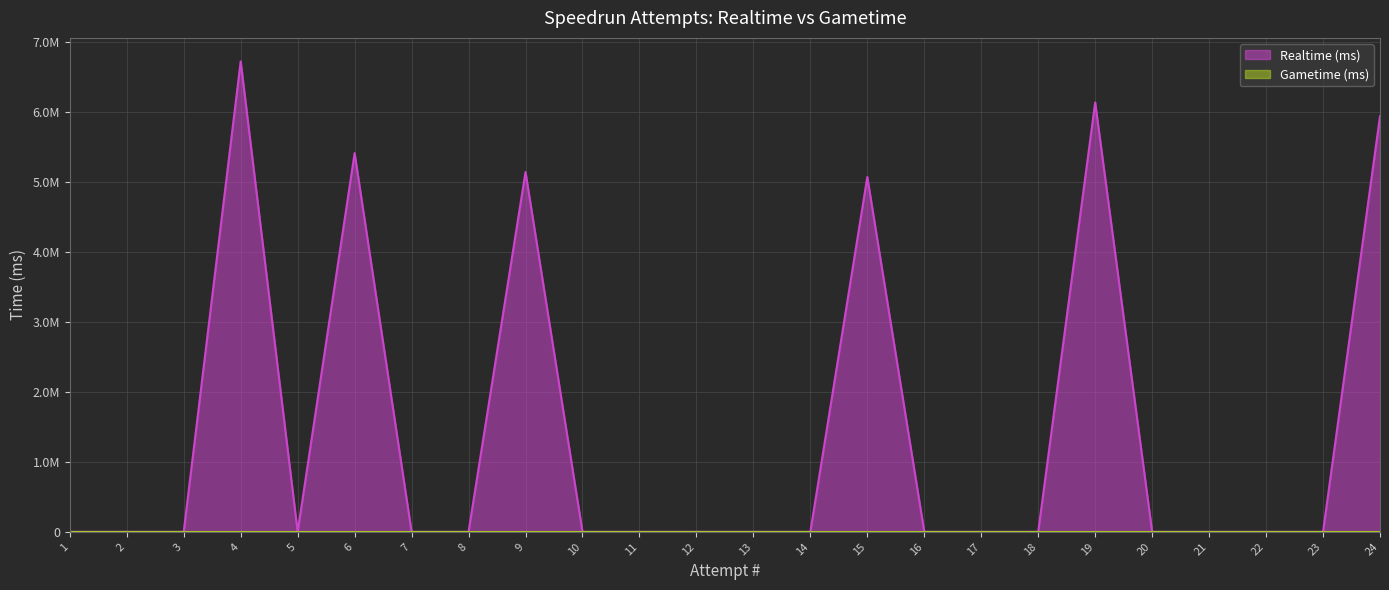

True or false: the data has more than 1 interior local peaks.

True